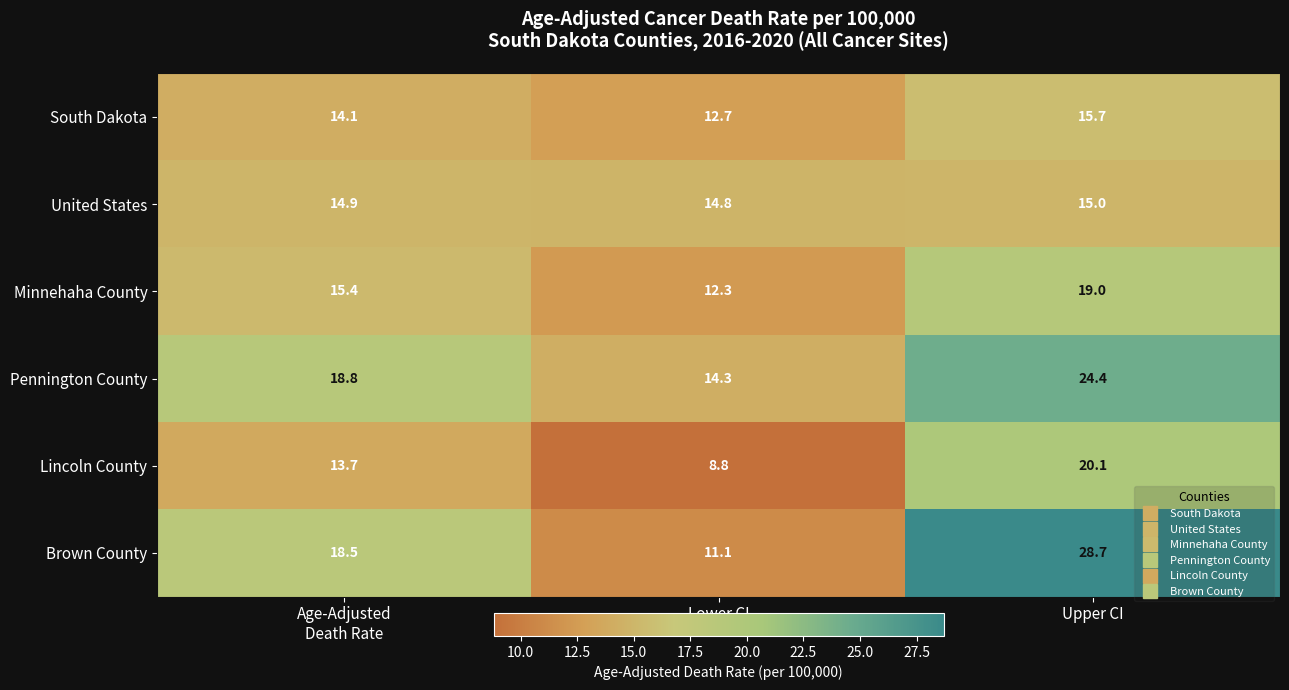

Reading left to right, what are all the values shown in this chart?

South Dakota: 14.1	12.7	15.7
United States: 14.9	14.8	15.0
Minnehaha County: 15.4	12.3	19.0
Pennington County: 18.8	14.3	24.4
Lincoln County: 13.7	8.8	20.1
Brown County: 18.5	11.1	28.7